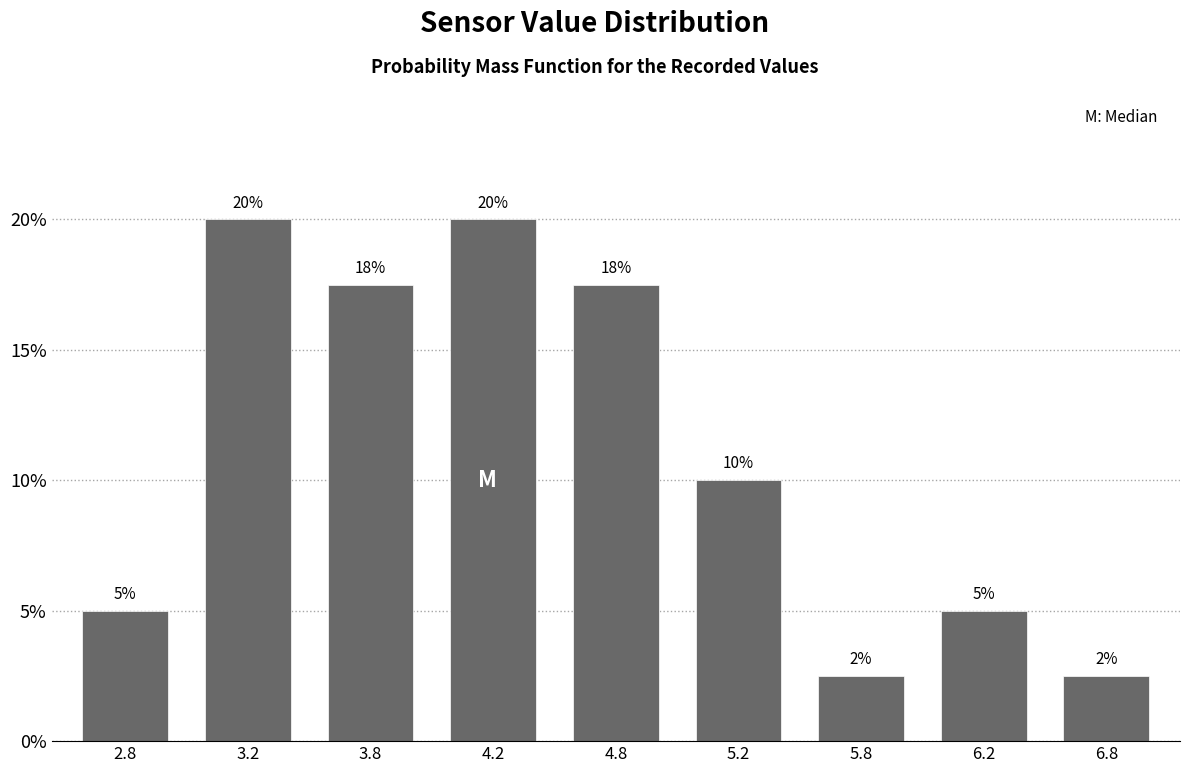

Between 5.8 and 3.2, which is larger?

3.2